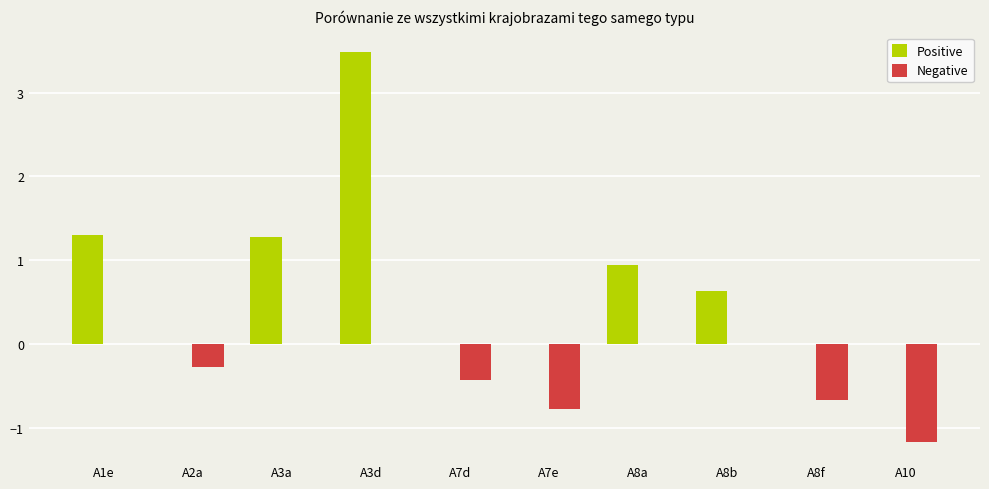

Between A3d and A10, which series saw the biggest shift?

Positive